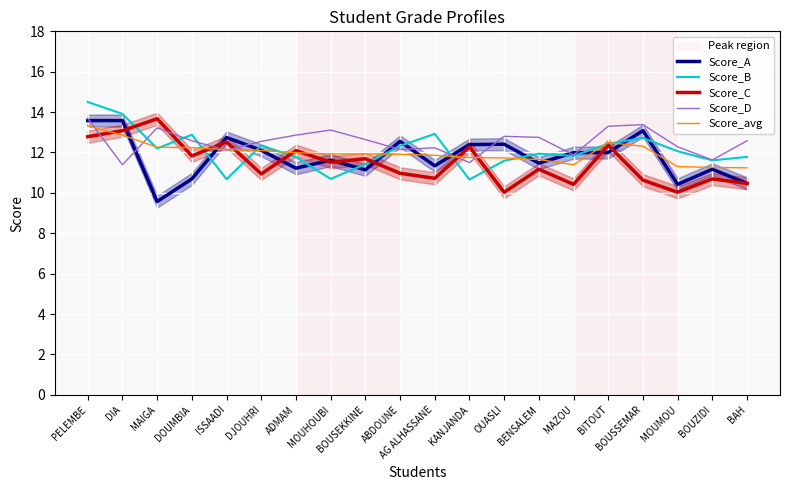

At which category does the chart reach its peak across all series?

PELEMBE